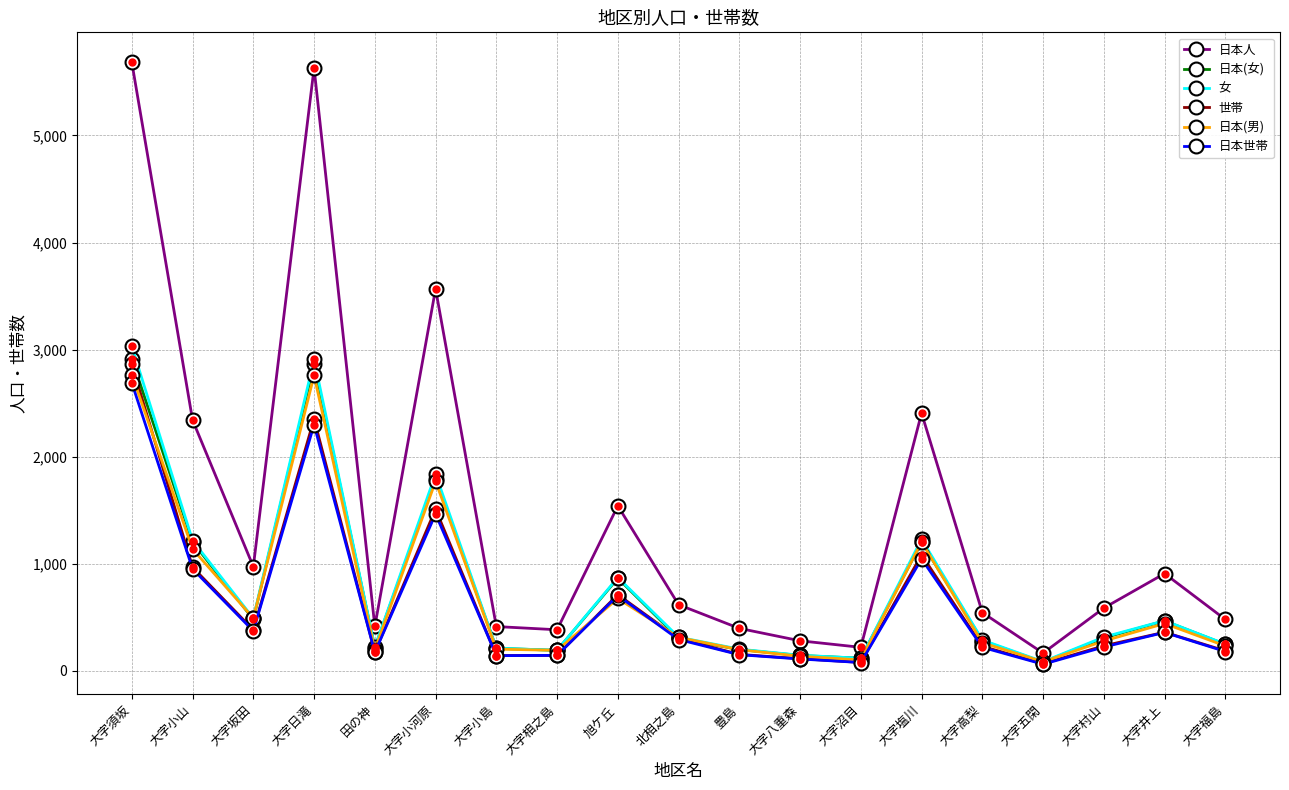

What value does the 日本(男) series have at 大字坂田?

492